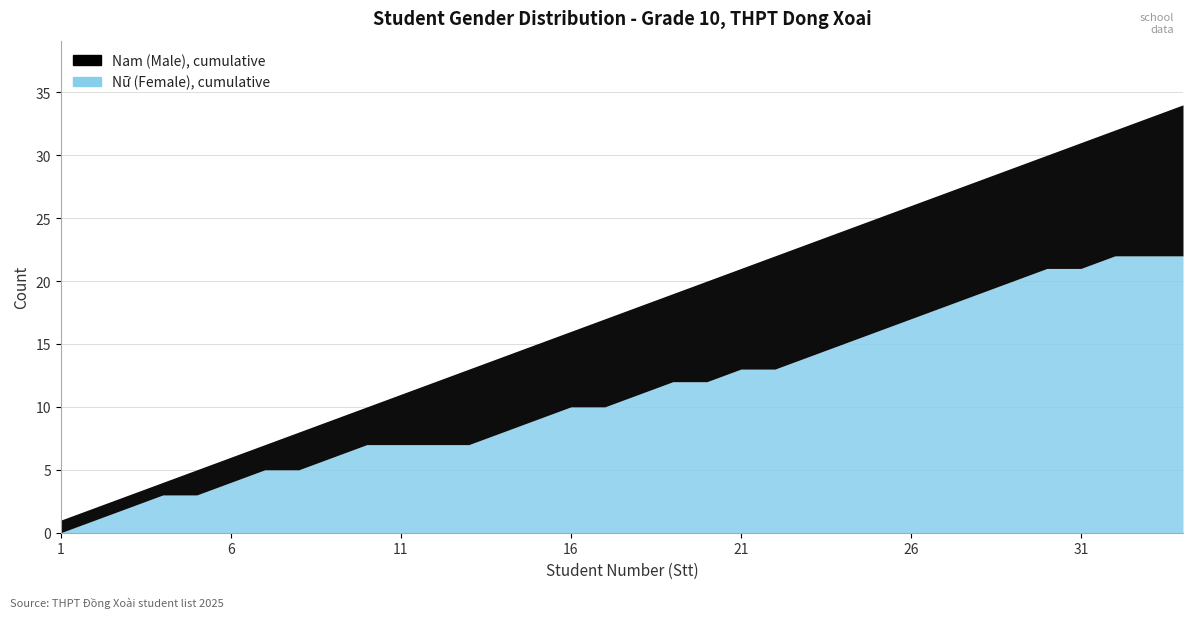

At how many categories does at least one series exceed 0?

34